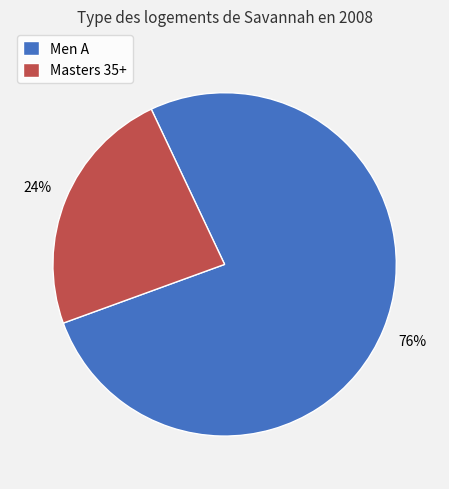

Rank the categories by value from highest to lowest.

Men A, Masters 35+